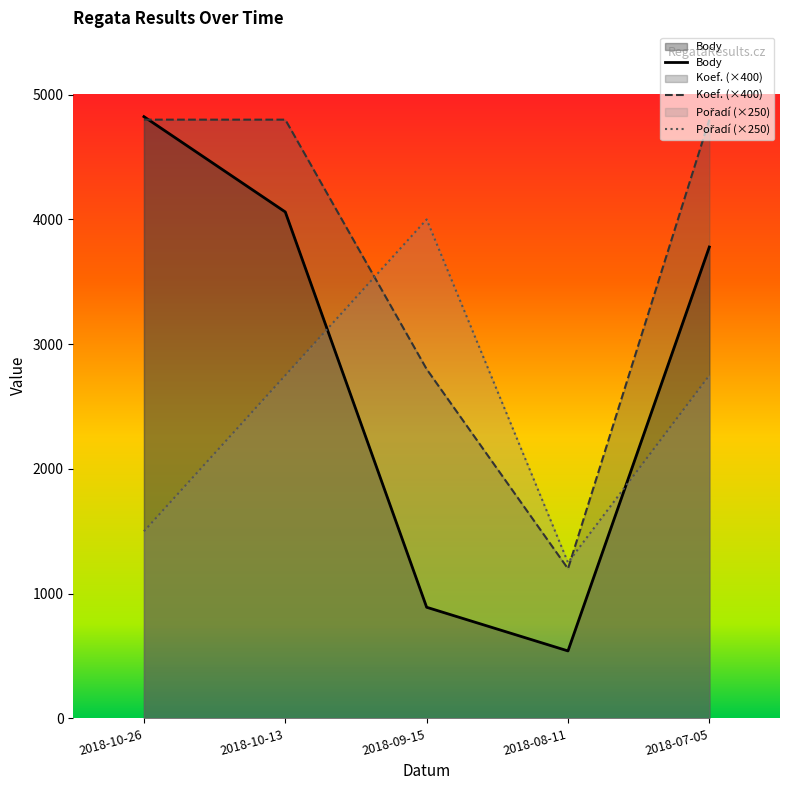

At which category is the sum across all series the highest?

2018-10-13